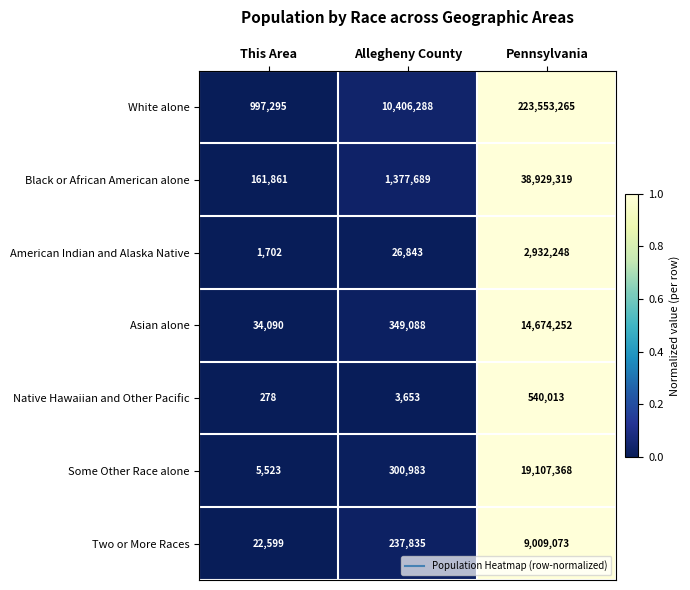

What value does the American Indian and Alaska Native series have at Pennsylvania, to the nearest 50?

2932250